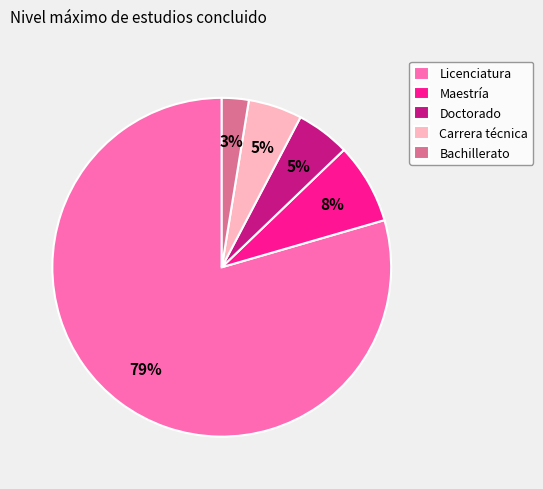

True or false: Carrera técnica accounts for 5% of the total.

True